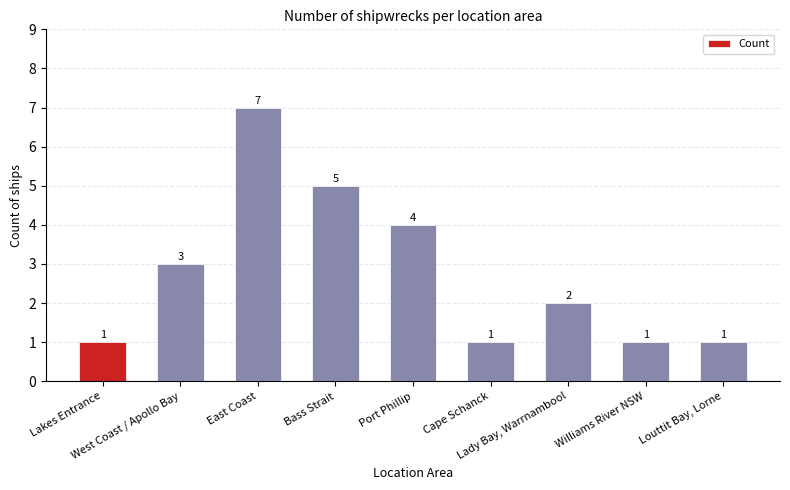

Count the number of data series in this chart.

1